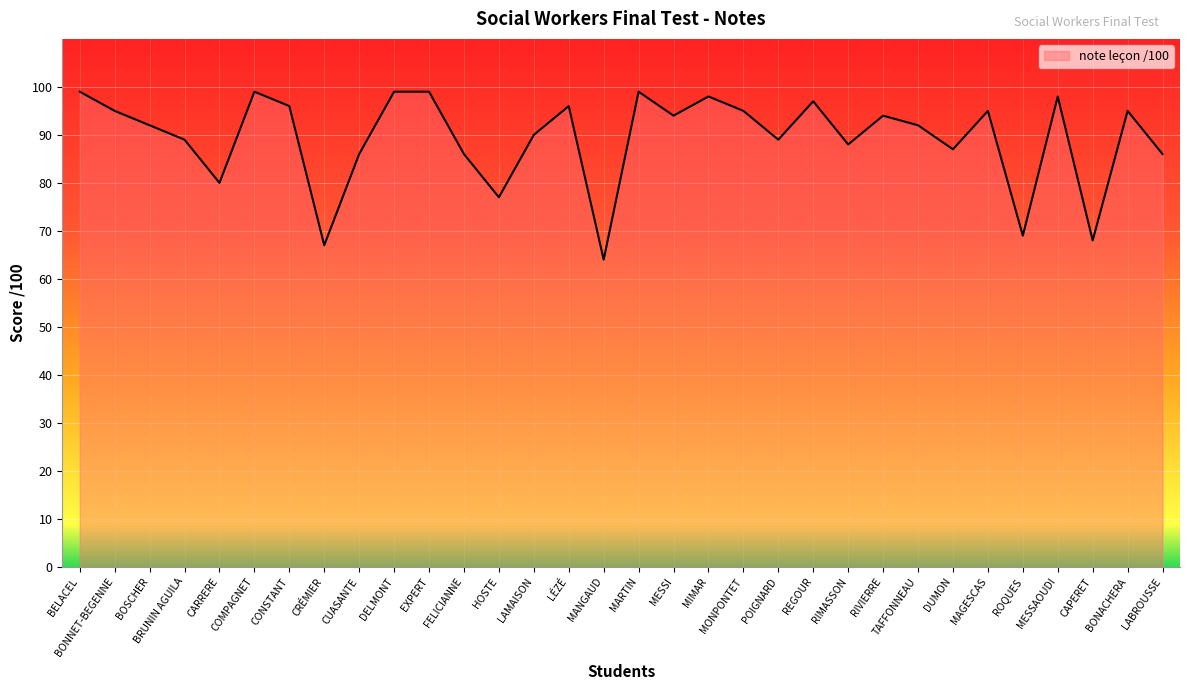

Reading left to right, list all the values displayed in this chart.

99	95	92	89	80	99	96	67	86	99	99	86	77	90	96	64	99	94	98	95	89	97	88	94	92	87	95	69	98	68	95	86